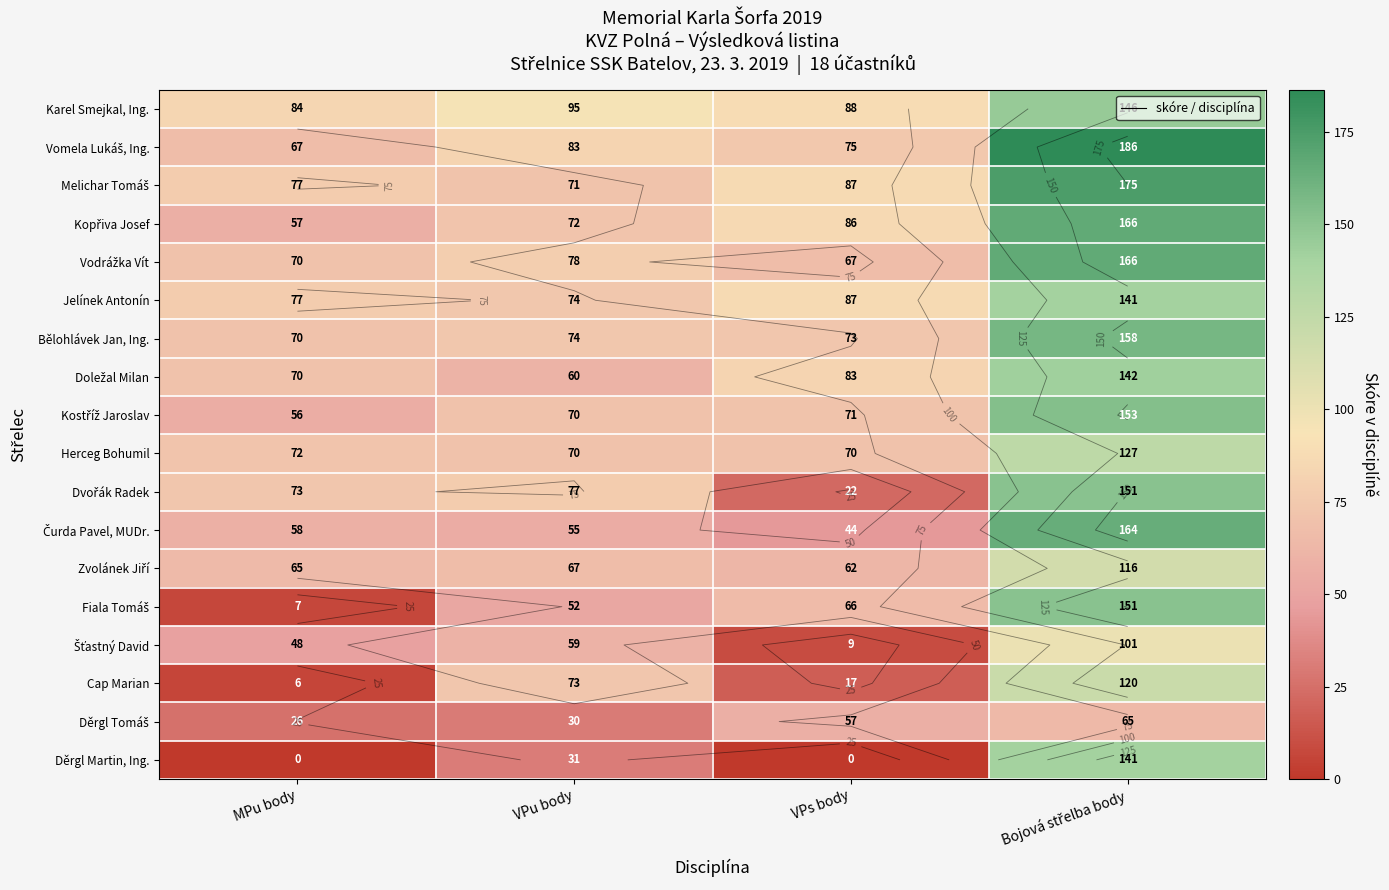

Which label corresponds to the largest value in the chart?

Bojová střelba body